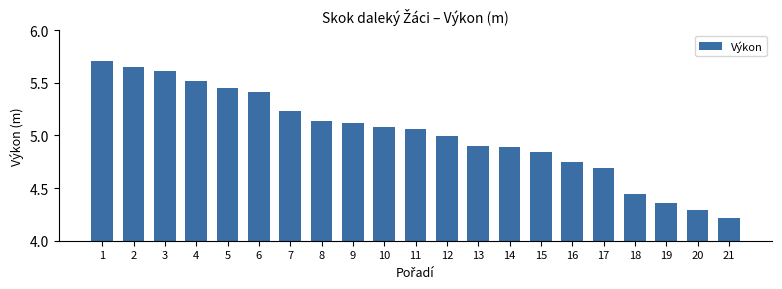

At which category does the chart reach its minimum across all series?

21